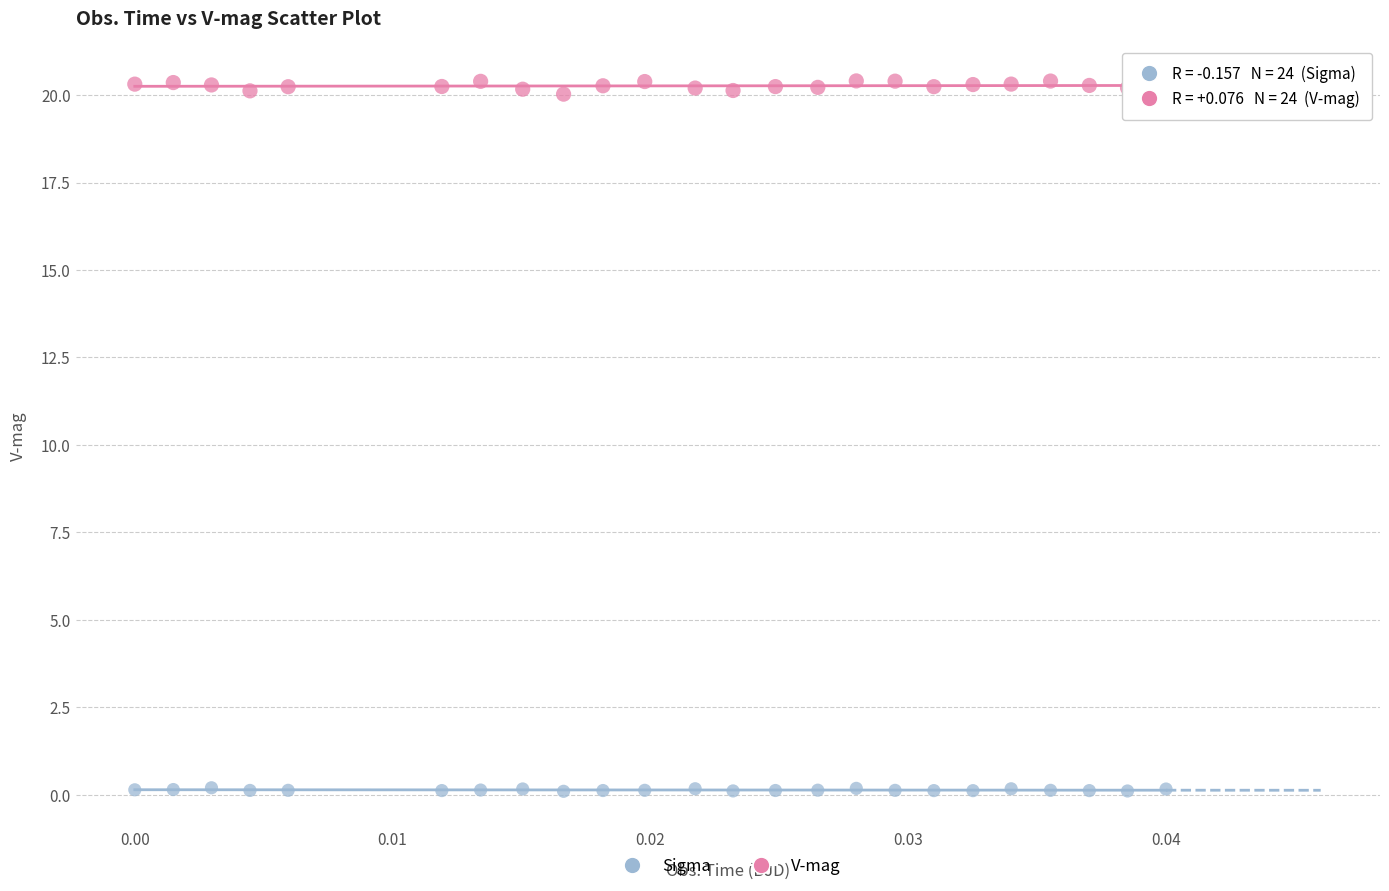

What are all the series names shown in the legend?

Sigma, V-mag